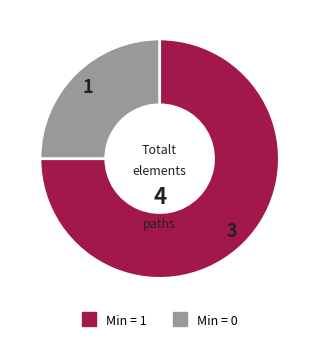

Is there a majority slice in this chart?

Yes